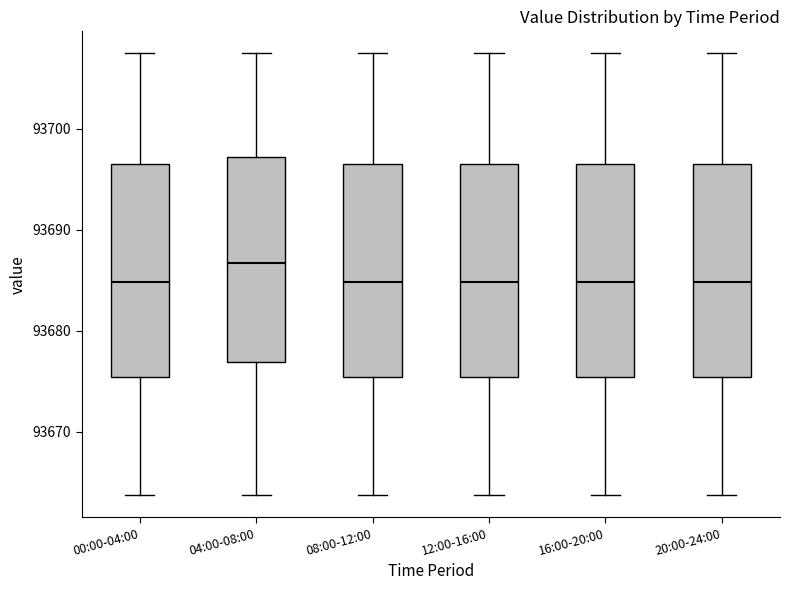

Which box's median line is the highest?

04:00-08:00